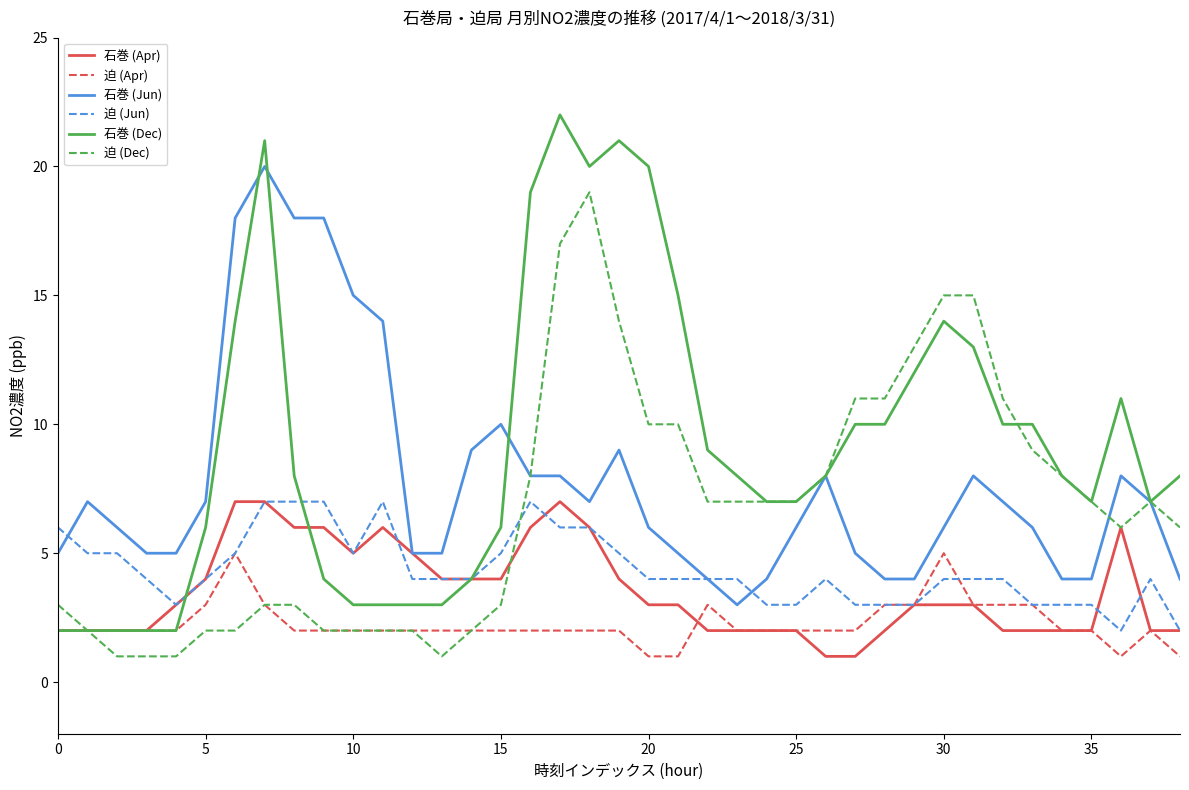

How many lines are shown in the chart?

6